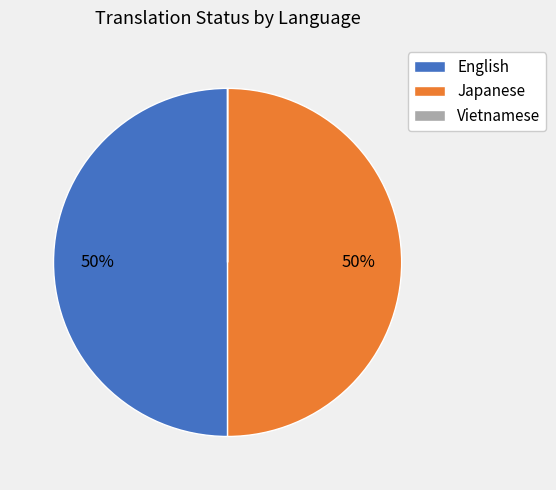

To the nearest percent, what is the average slice percentage?

33%